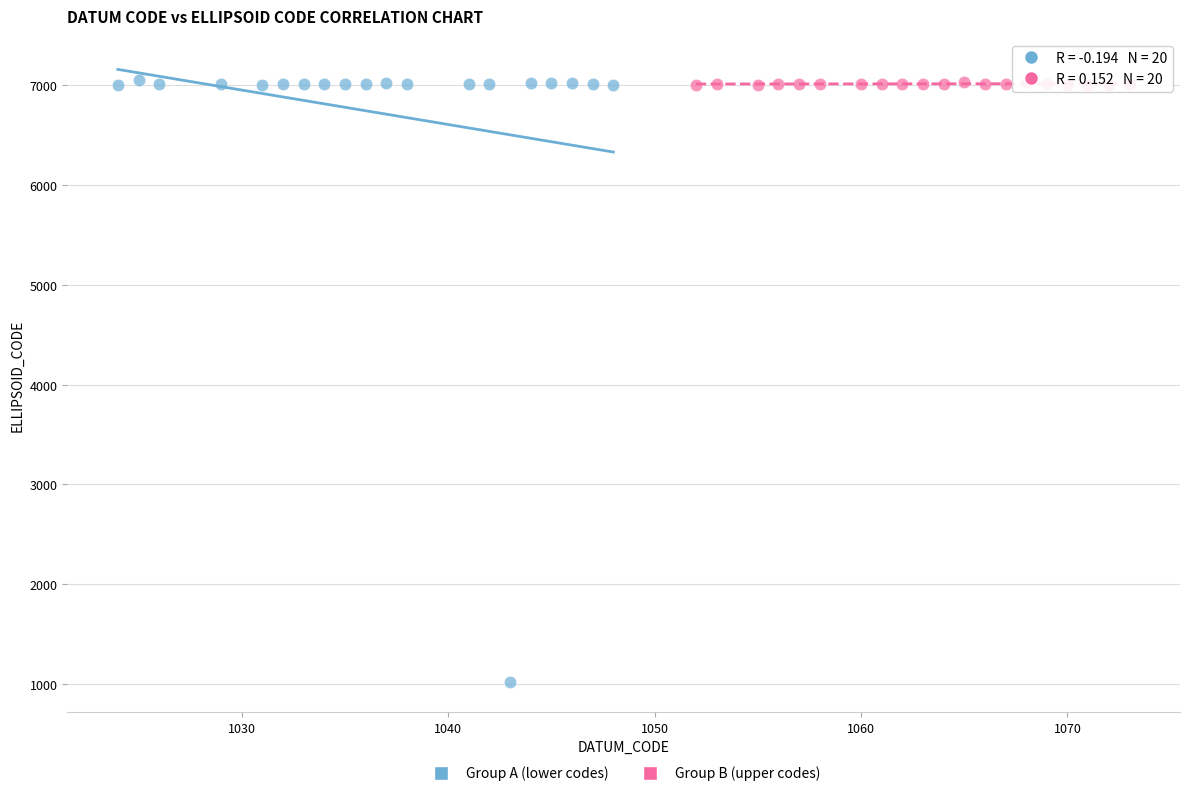

Which series has the widest spread of Y values?

Group A (lower codes)